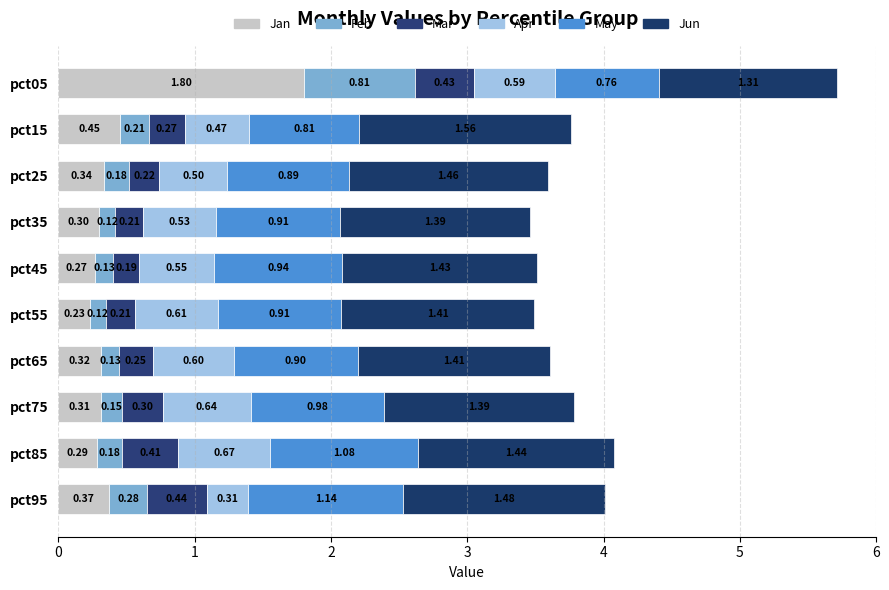

What are all the series names shown in the legend?

Jan, Feb, Mar, Apr, May, Jun